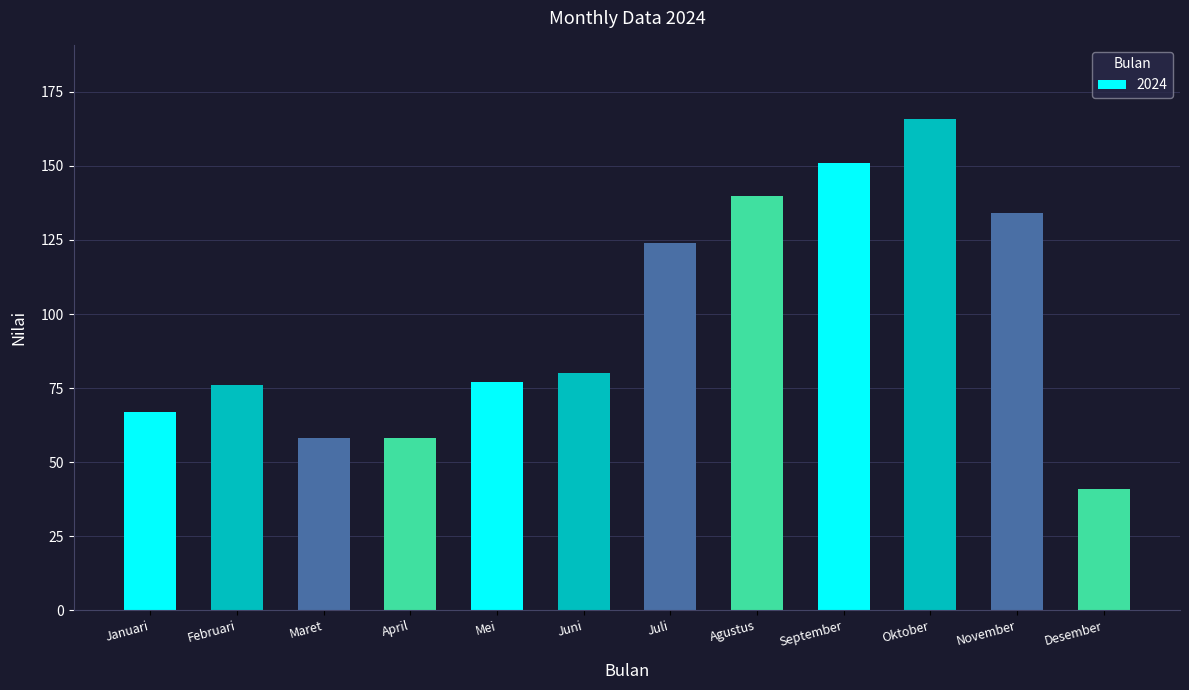

Approximately how many times larger is the value at Juli compared to September?

0.8